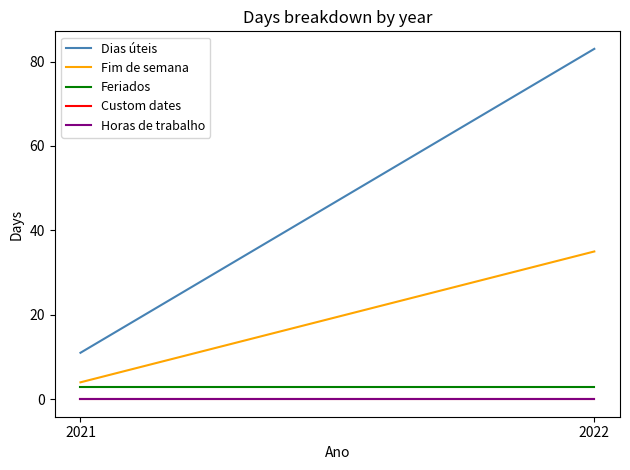

Rank the series at 2021 from highest to lowest value.

Dias úteis, Fim de semana, Feriados, Custom dates, Horas de trabalho